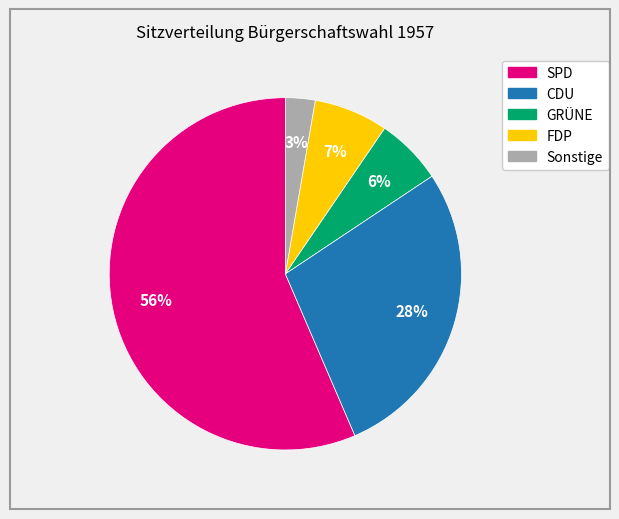

Is there any slice that represents more than half of the pie?

Yes